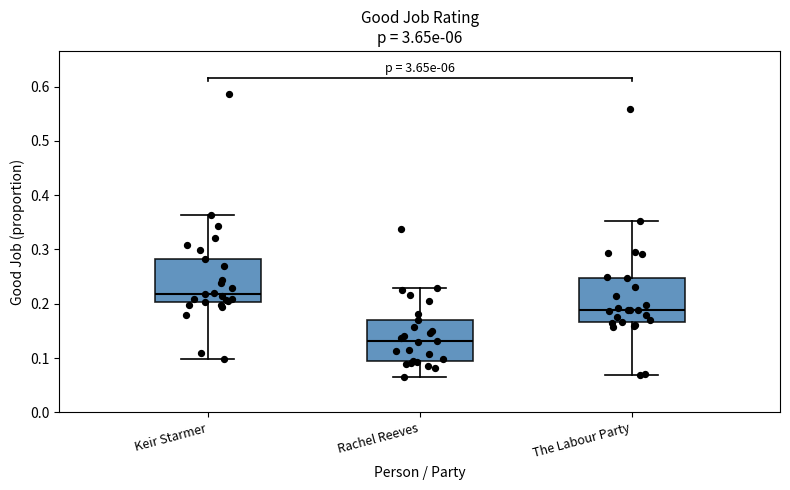

Which box has the lowest median line?

Rachel Reeves